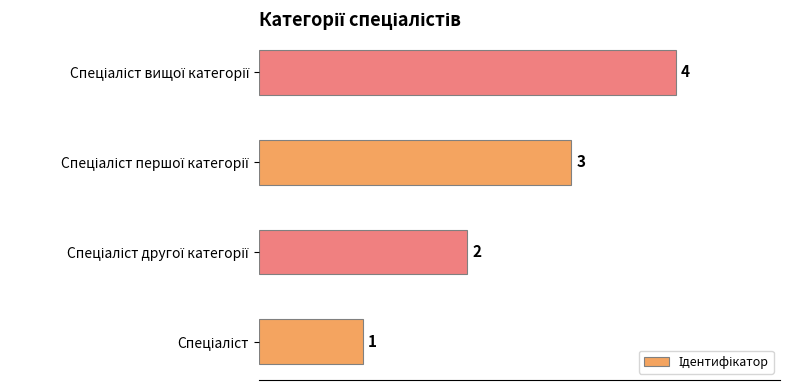

Count the values in the range 2 to 4.

3